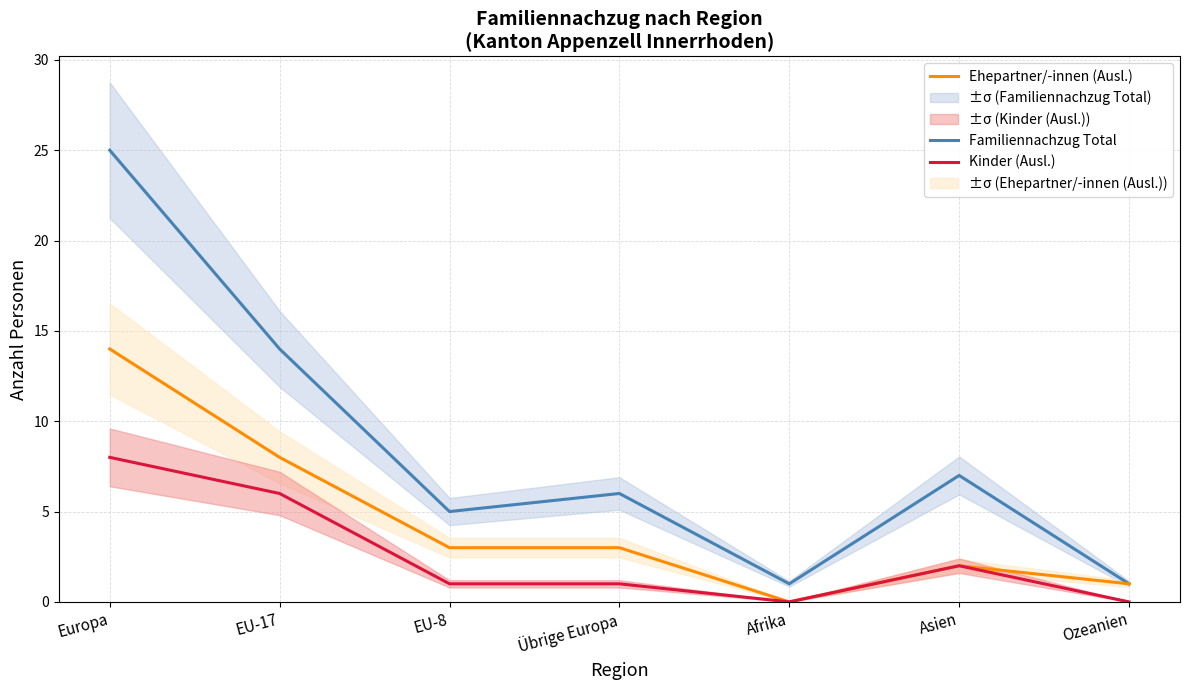

Reading left to right, transcribe all the data shown in this chart.

Familiennachzug Total: 25	14	5	6	1	7	1
Ehepartner/-innen (Ausl.): 14	8	3	3	0	2	1
Kinder (Ausl.): 8	6	1	1	0	2	0